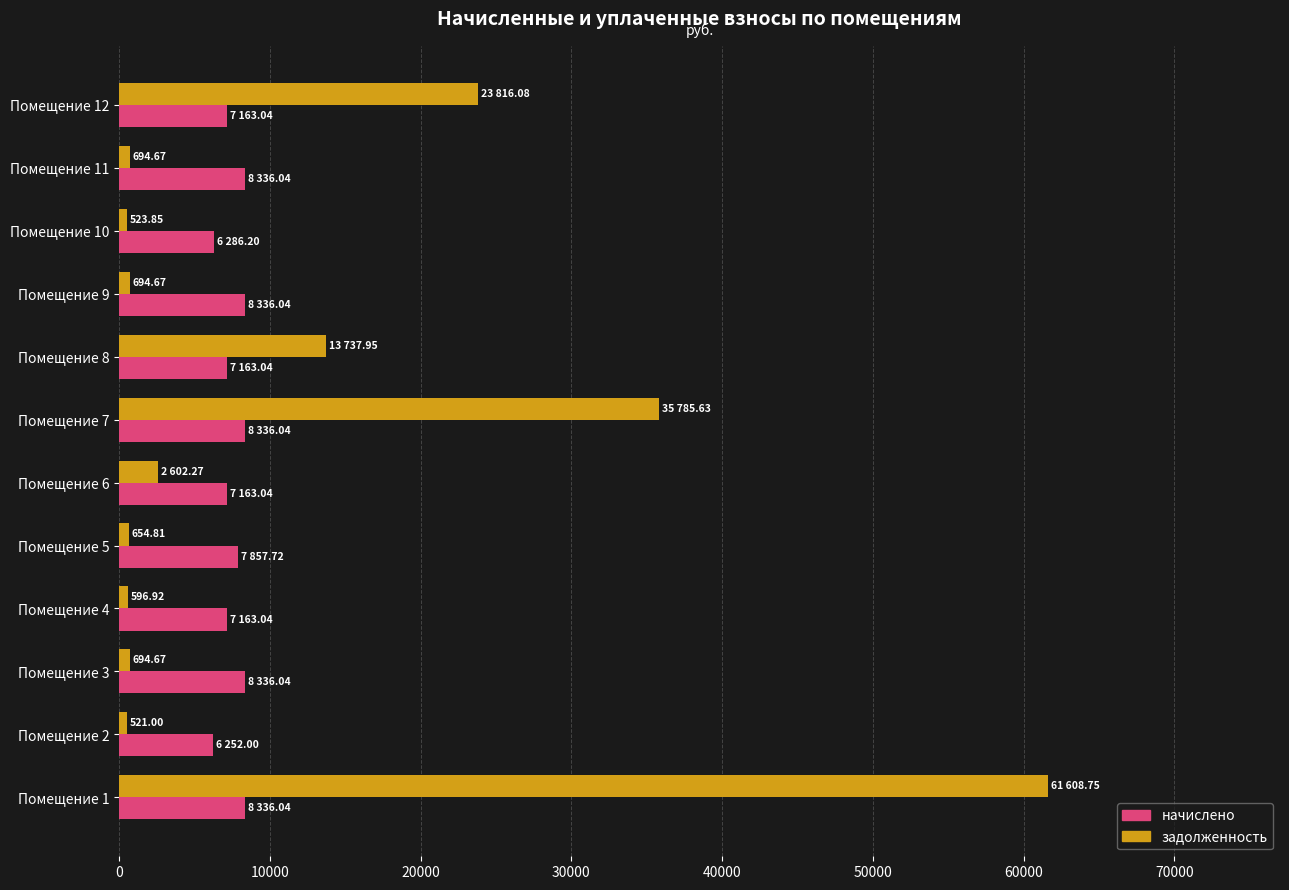

What is the difference between the maximum and minimum values in the начислено series?

2084.0